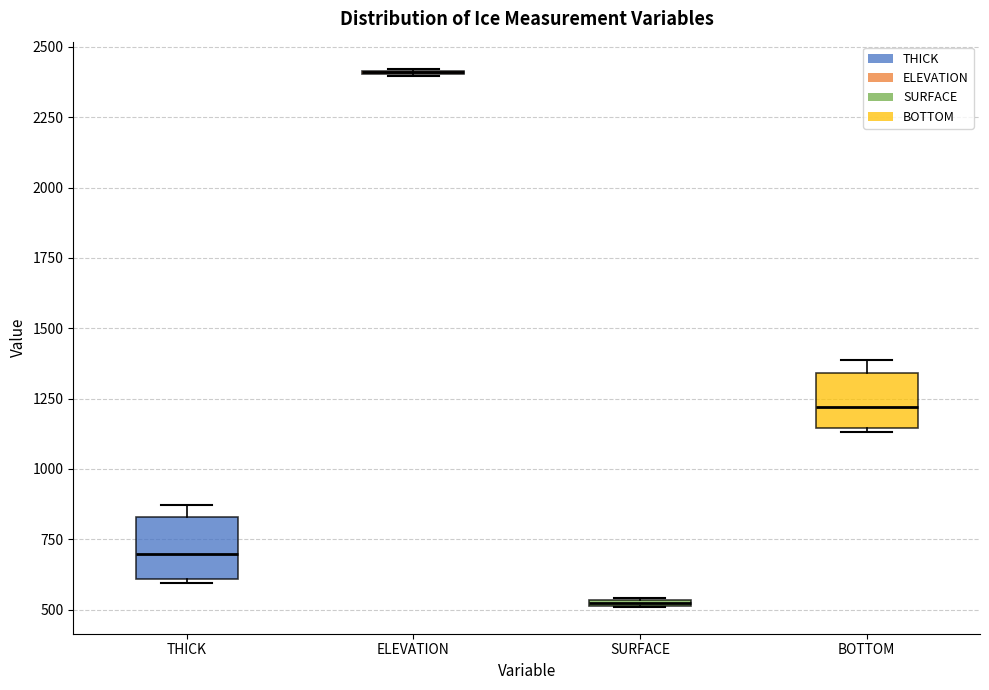

Where does the median line of the box for BOTTOM sit on the y-axis? The values are not printed on the chart, so give them approximately, as read against the axis.

1200